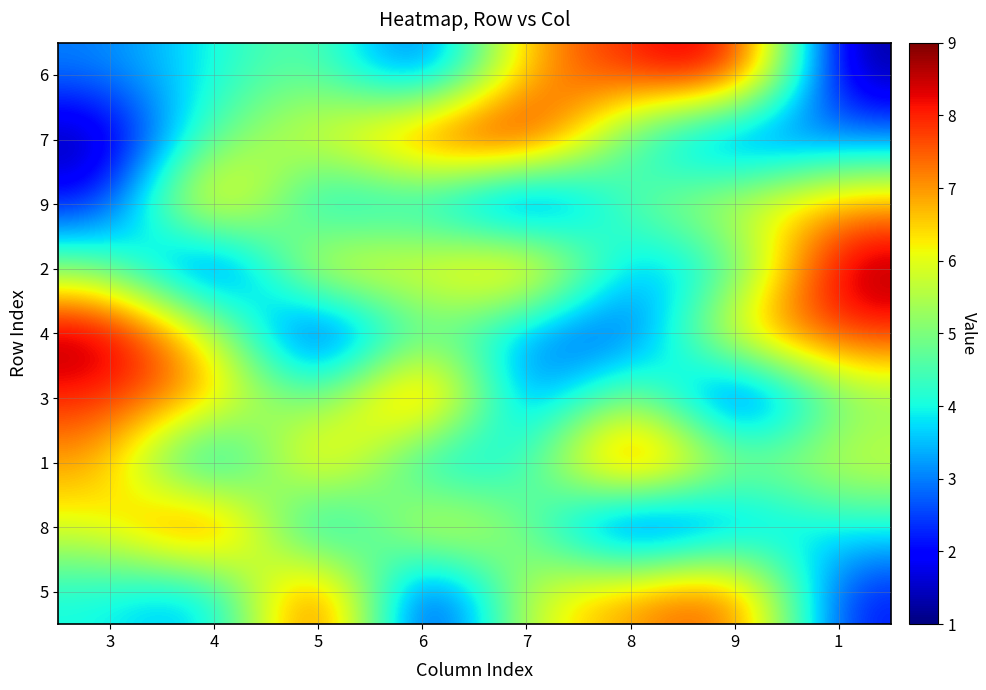

Which series has the largest total across all categories?

1